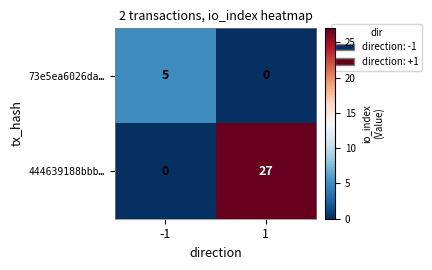

What is the highest value of the 444639188bbb… series?

27